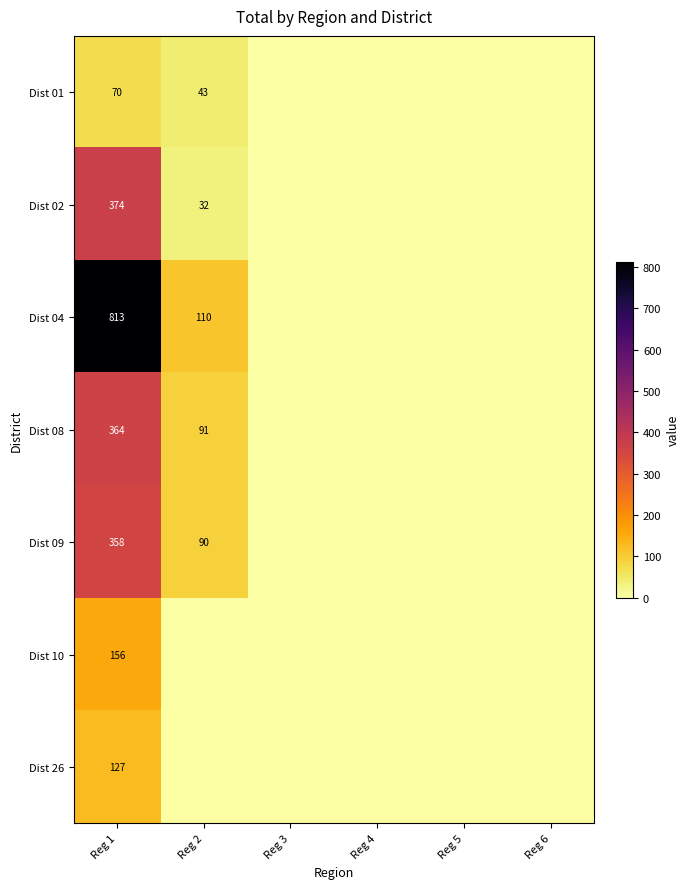

The Dist 04 series shows 110 at Reg 2. True or false?

True